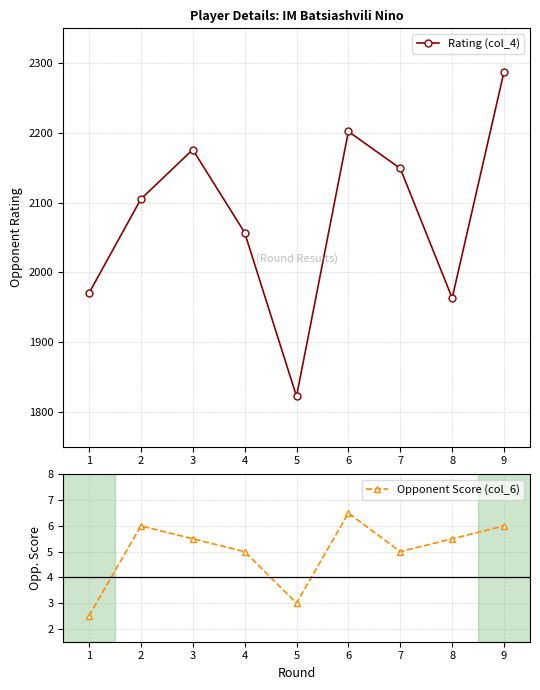

Where is the first local maximum for Opponent Score (col_6)?

2